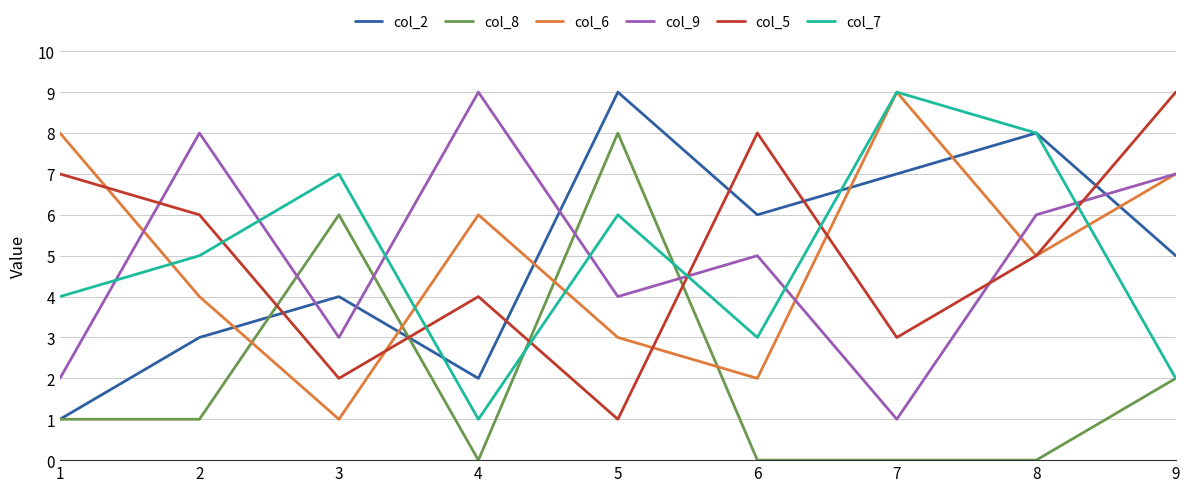

Is the value of col_5 at 4 greater than the value of col_6 at 7?

No